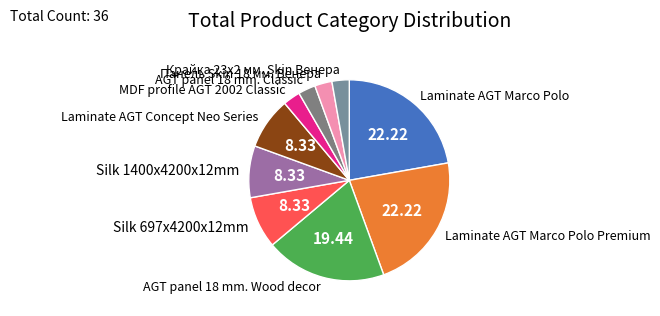

Do Silk 1400x4200x12mm and Laminate AGT Marco Polo together represent more than half of the pie?

No